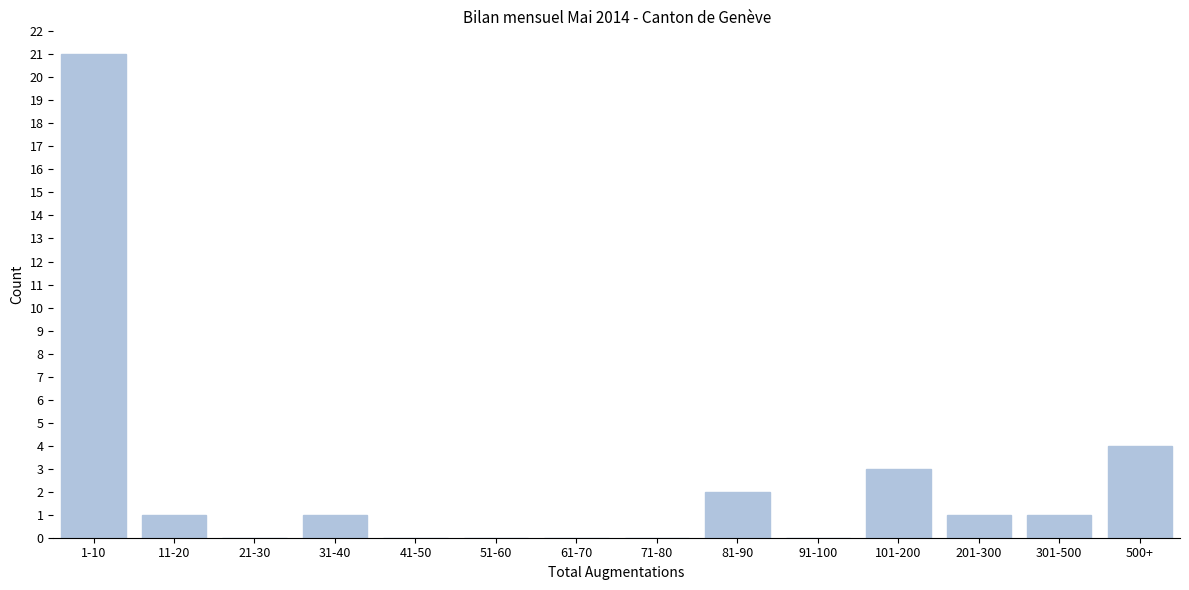

Reading left to right, extract all data points from this chart.

1-10=21	11-20=1	21-30=0	31-40=1	41-50=0	51-60=0	61-70=0	71-80=0	81-90=2	91-100=0	101-200=3	201-300=1	301-500=1	500+=4